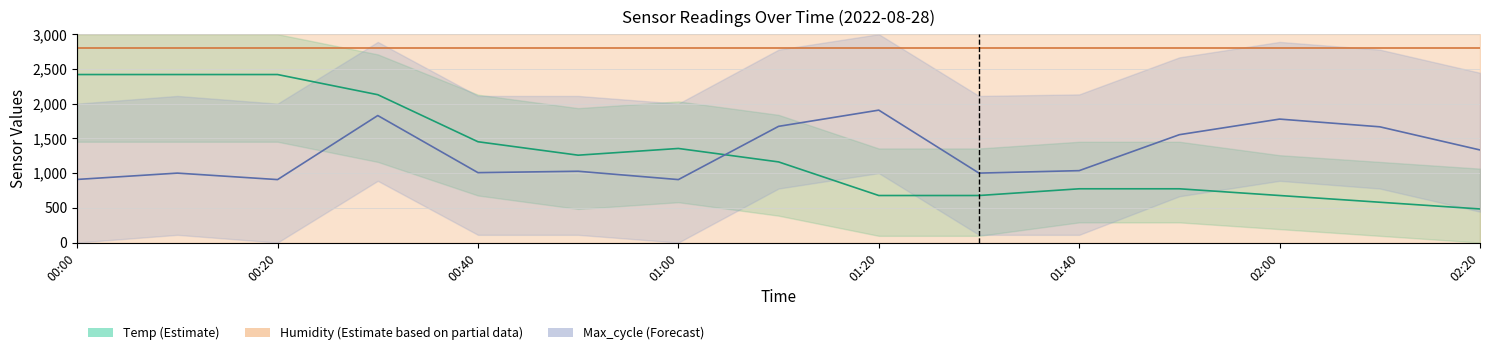

Is it true that Temp (Estimate) equals 924.6 at 02:00?

False